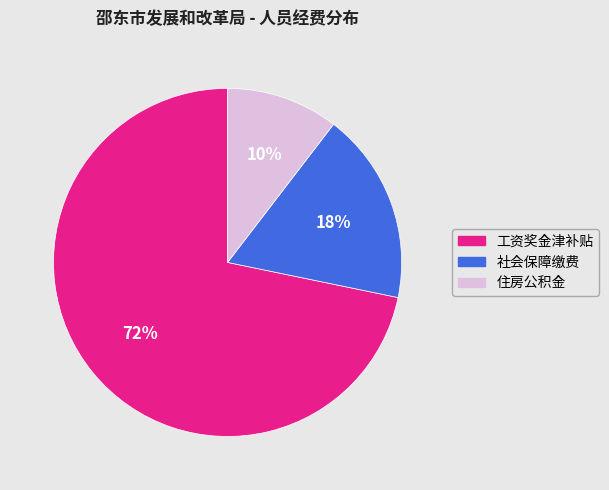

To the nearest percent, what is the combined percentage of 工资奖金津补贴 and 住房公积金?

82%